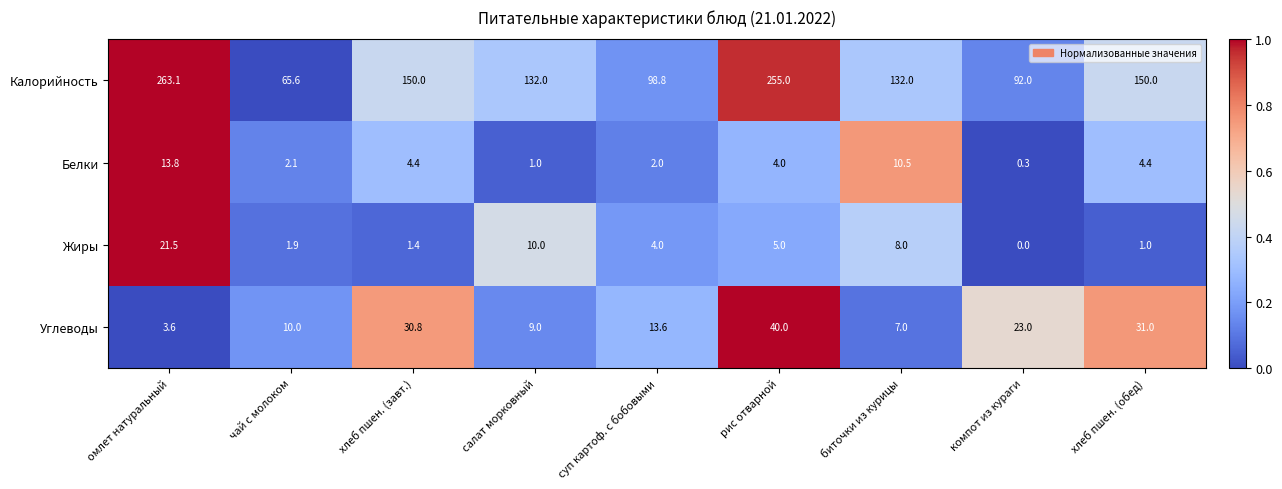

Rank the series at рис отварной from highest to lowest value.

Калорийность, Углеводы, Жиры, Белки